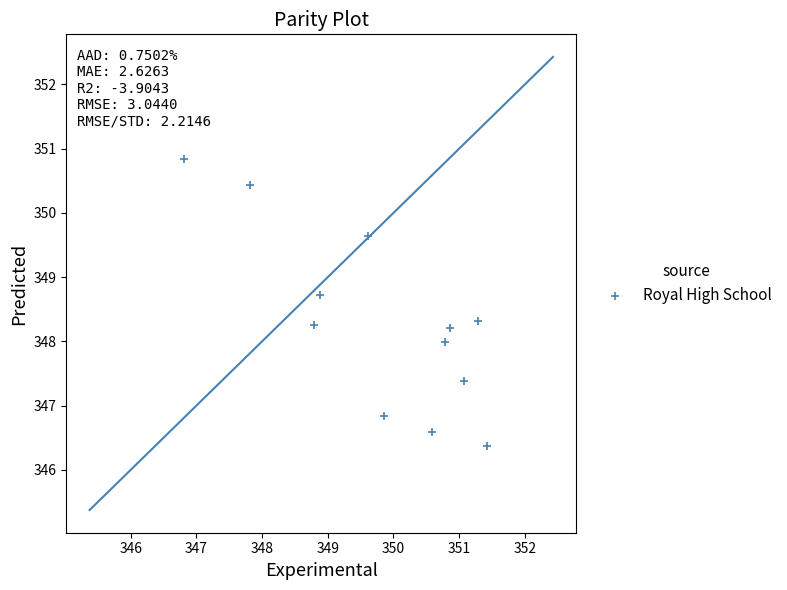

What is the range of X values (max minus min)?

4.6